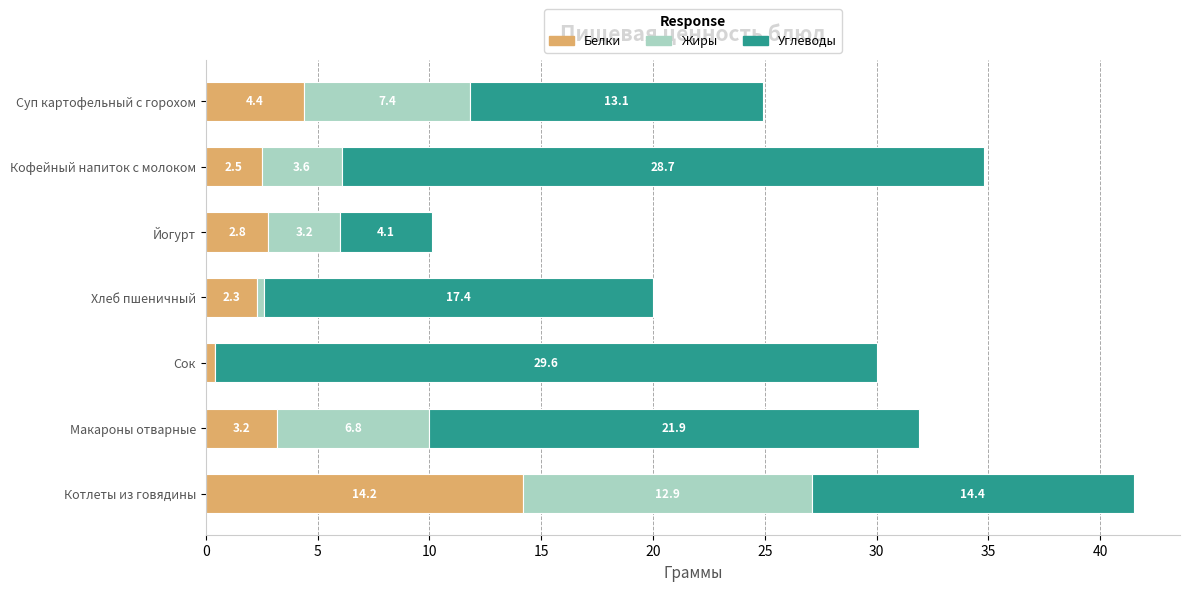

What is the total value across all series at Хлеб пшеничный?

20.0